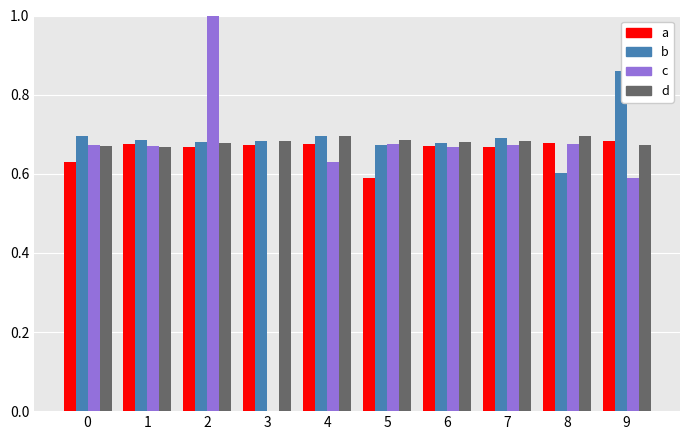

True or false: d has a value of 0.7 at 8.

True